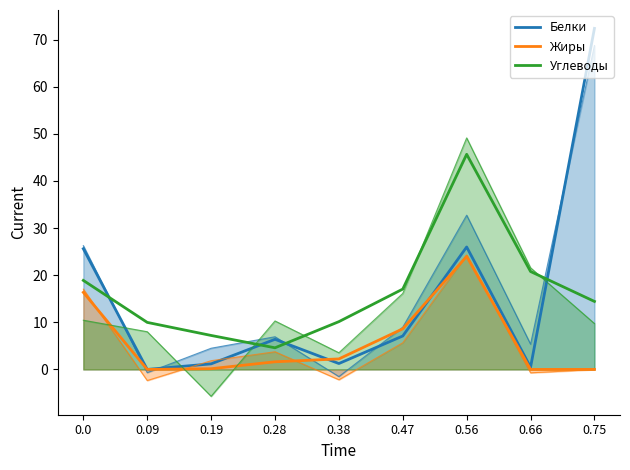

True or false: Жиры and Углеводы intersect in this chart.

False